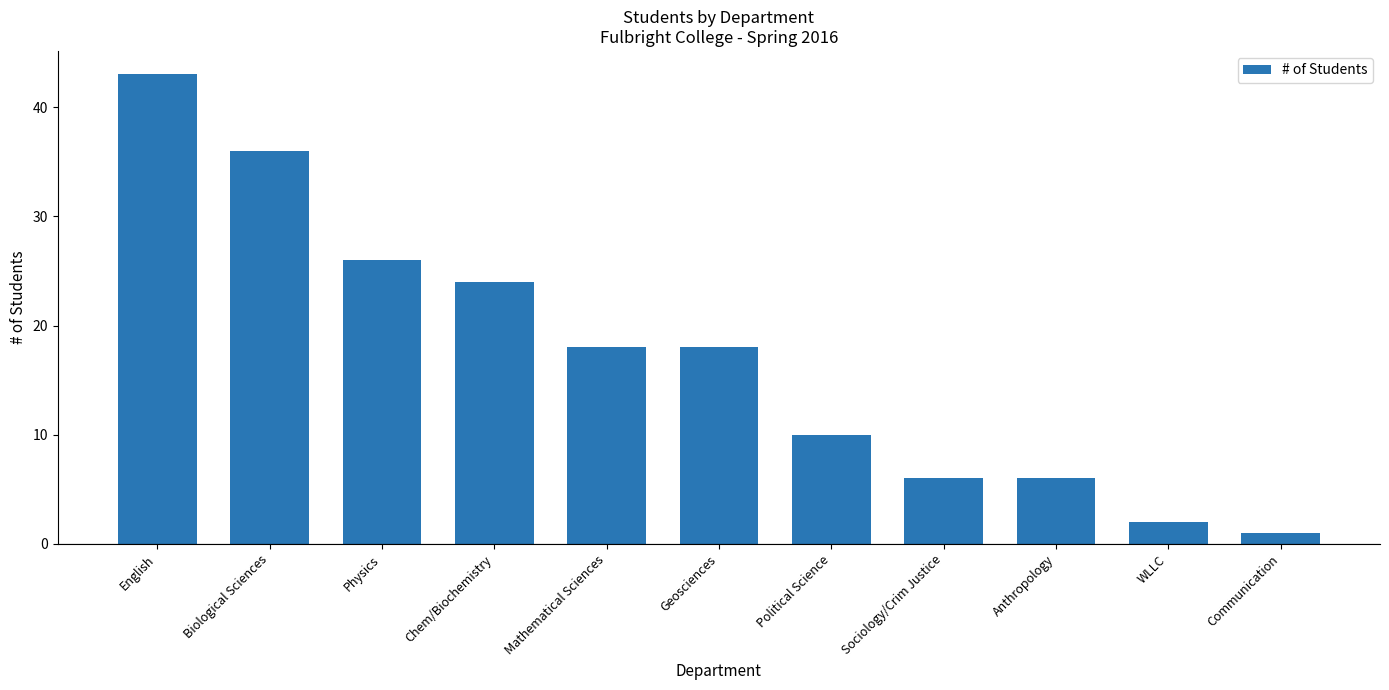

At which label is the value closest to 22?

Chem/Biochemistry